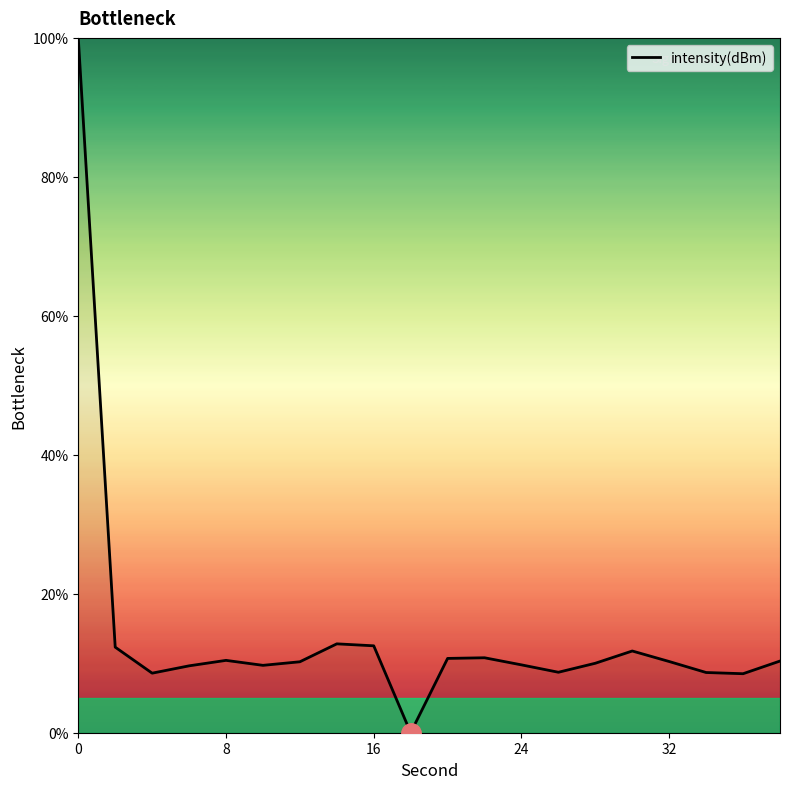

What is the difference between the maximum and minimum values?

100.0